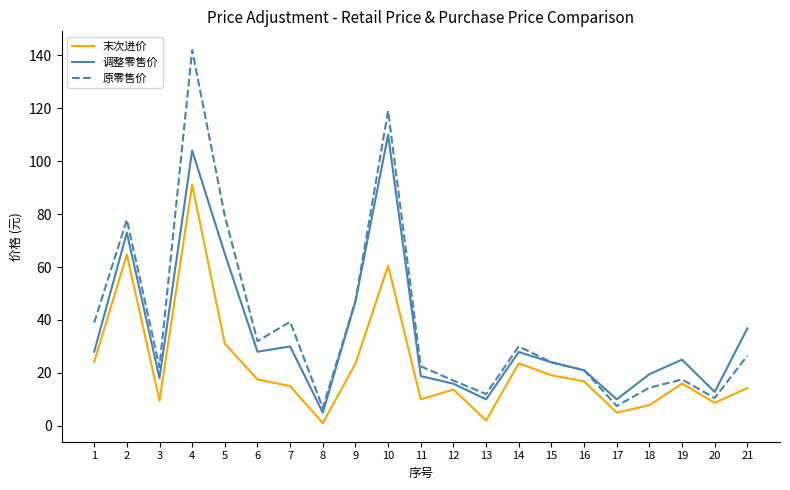

At 10, list the series in order from smallest to largest.

末次进价, 调整零售价, 原零售价